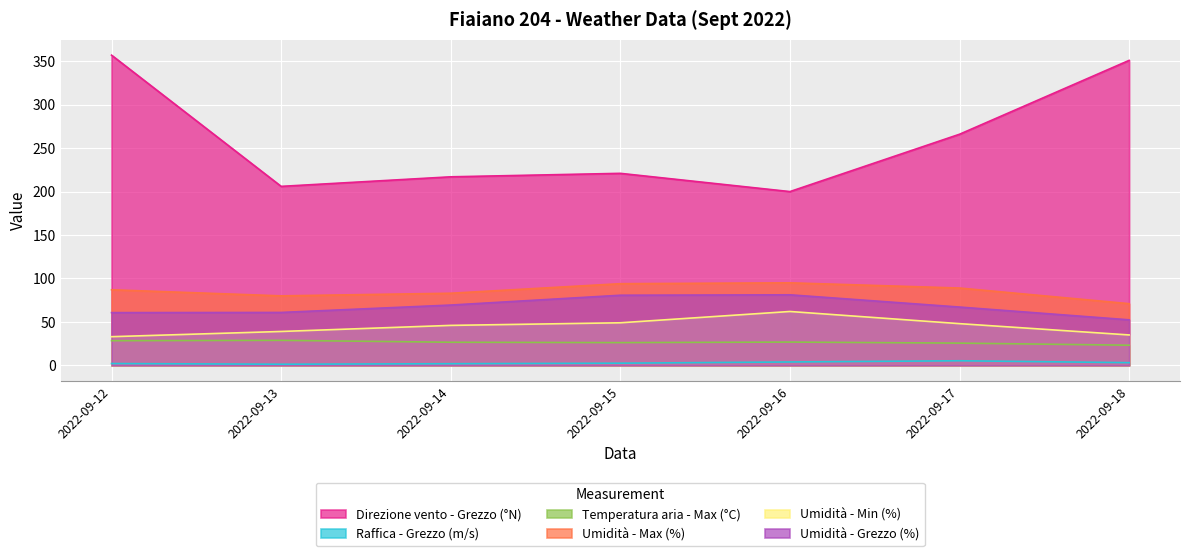

At 2022-09-13, list the series in order from smallest to largest.

Raffica - Grezzo (m/s), Temperatura aria - Max (°C), Umidità - Min (%), Umidità - Grezzo (%), Umidità - Max (%), Direzione vento - Grezzo (°N)